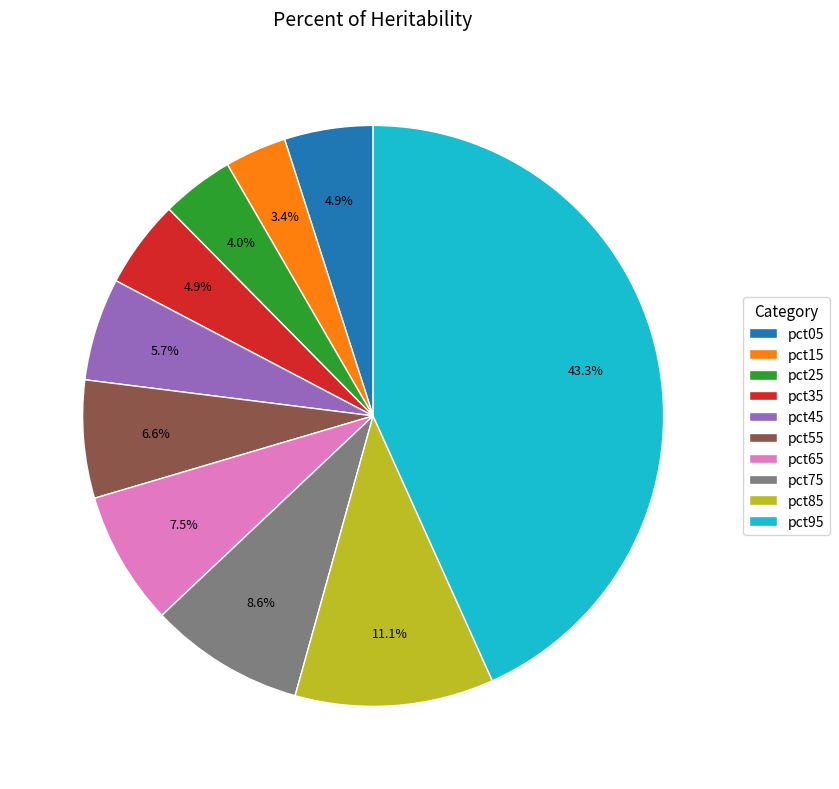

What is the total percentage of pct45 and pct55?

12.3%